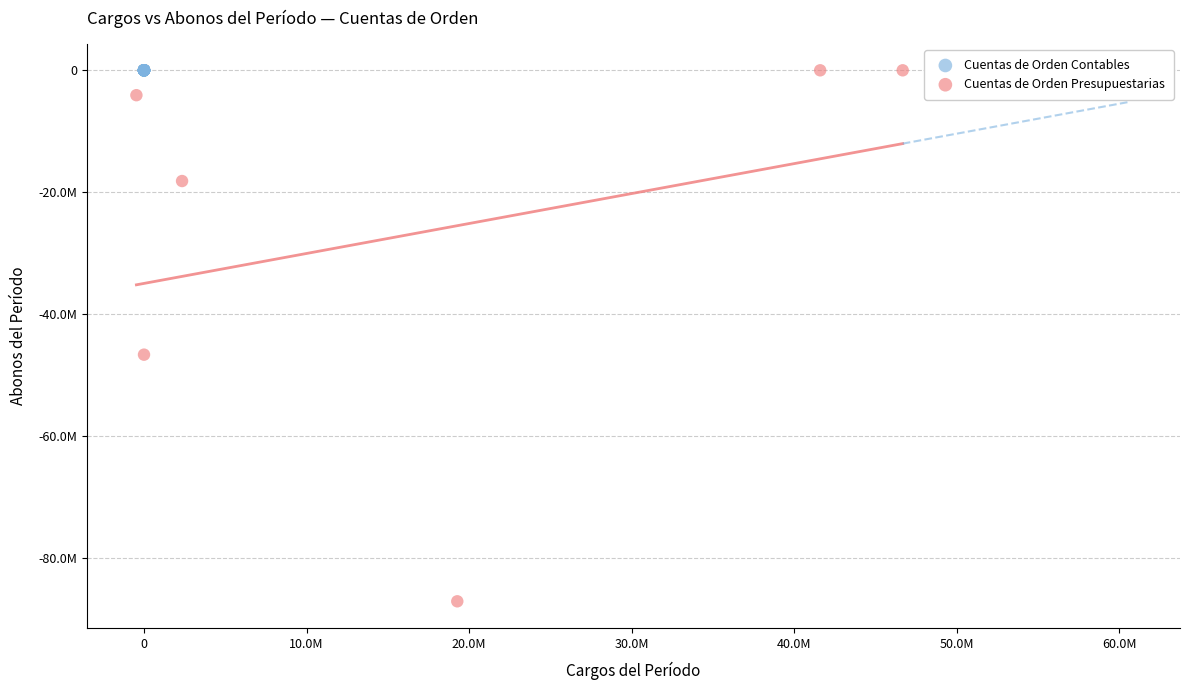

What are all the series names shown in the legend?

Cuentas de Orden Contables, Cuentas de Orden Presupuestarias